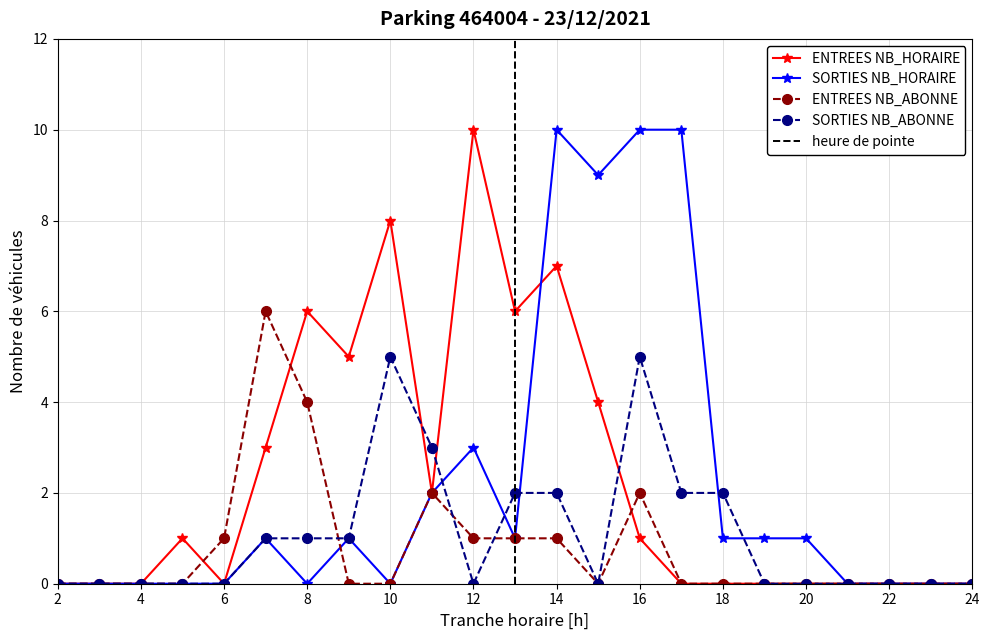

What is the average value of the ENTREES NB_HORAIRE series?

2